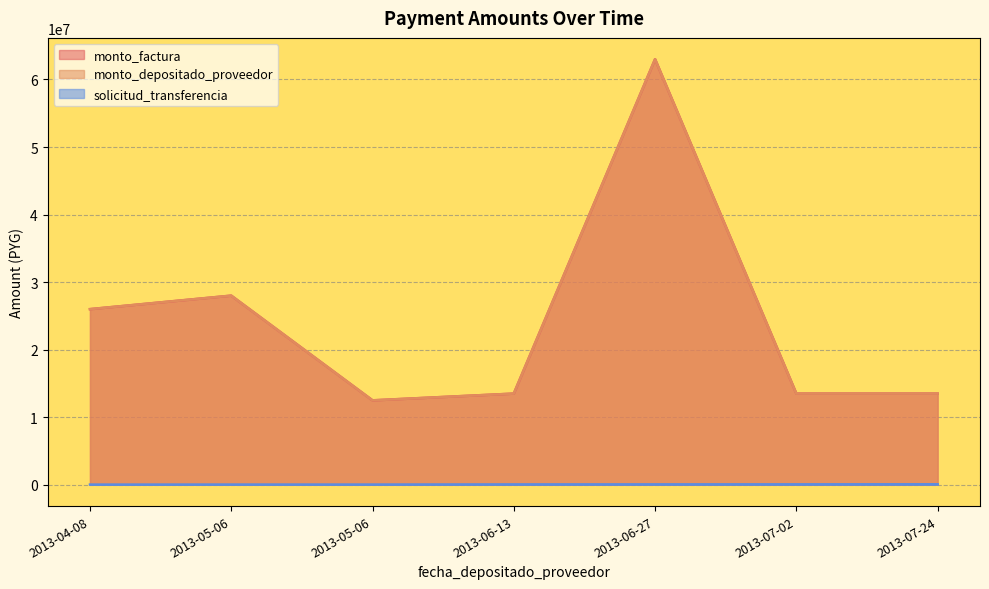

True or false: monto_depositado_proveedor and solicitud_transferencia cross at least once.

False